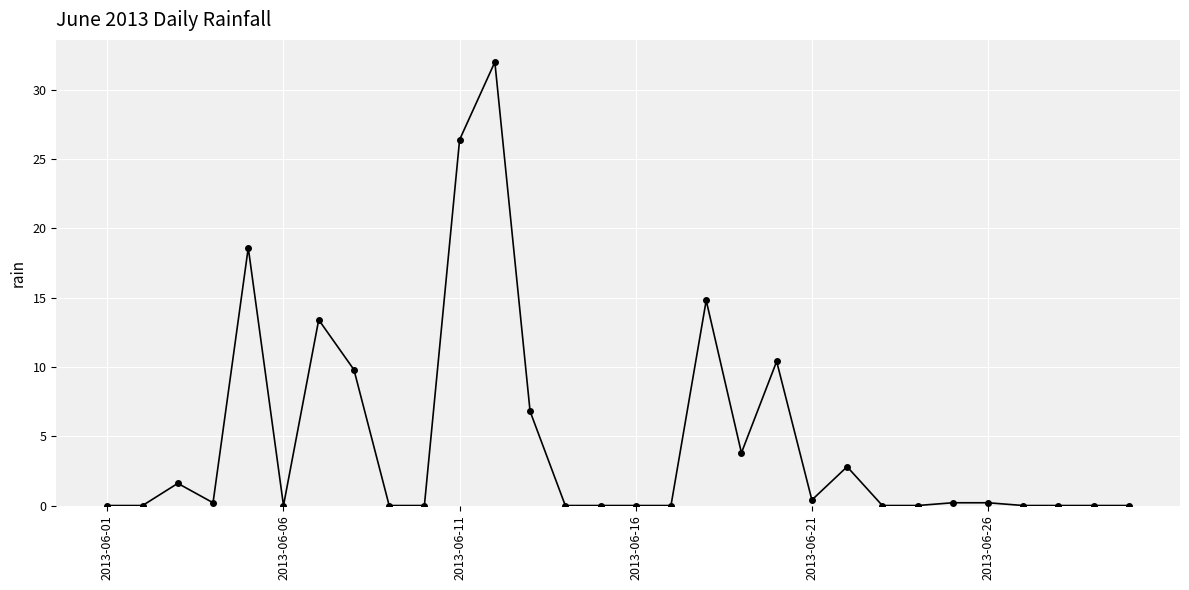

True or false: there are more than 0 points higher than both neighbors.

True